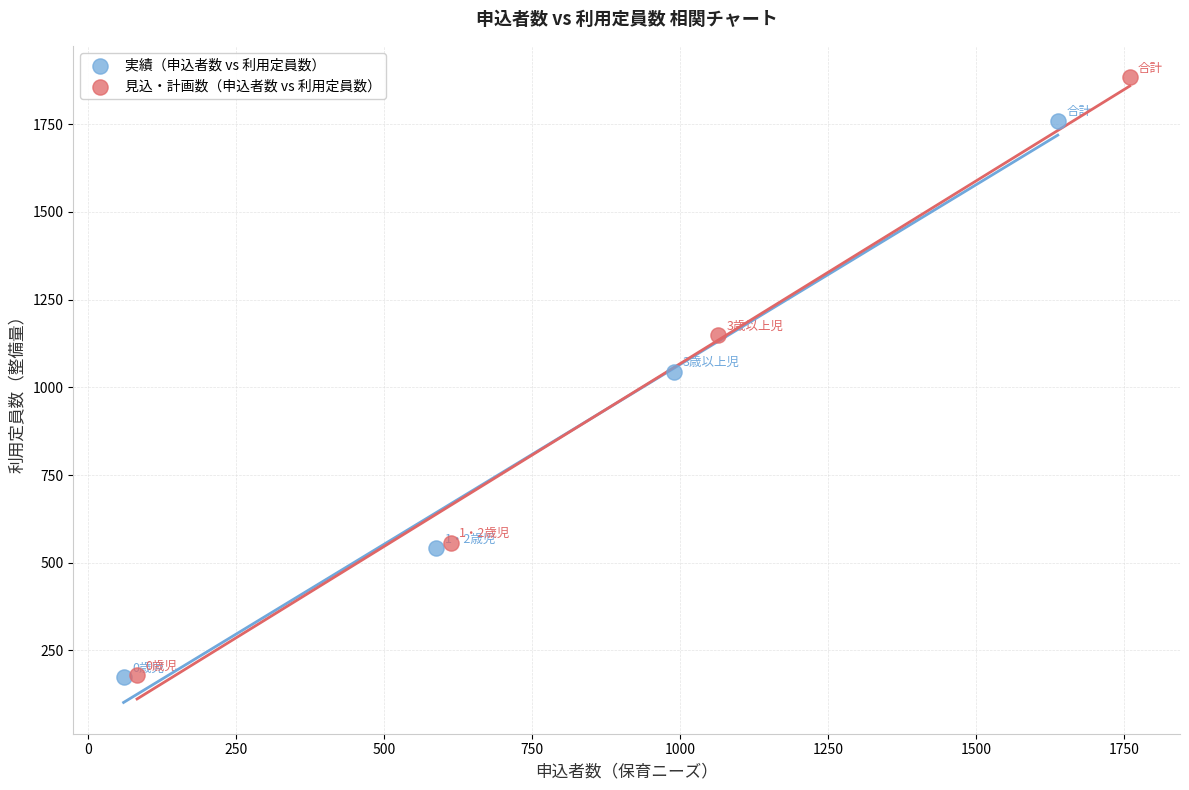

Which series has the largest Y range (max minus min)?

見込・計画数（申込者数 vs 利用定員数）